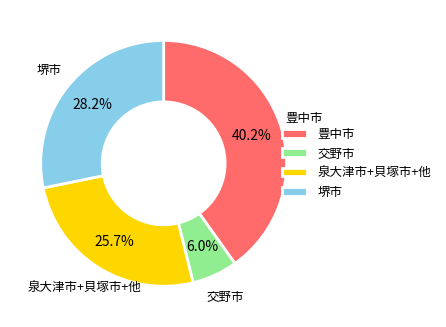

Does any single category account for the majority?

No